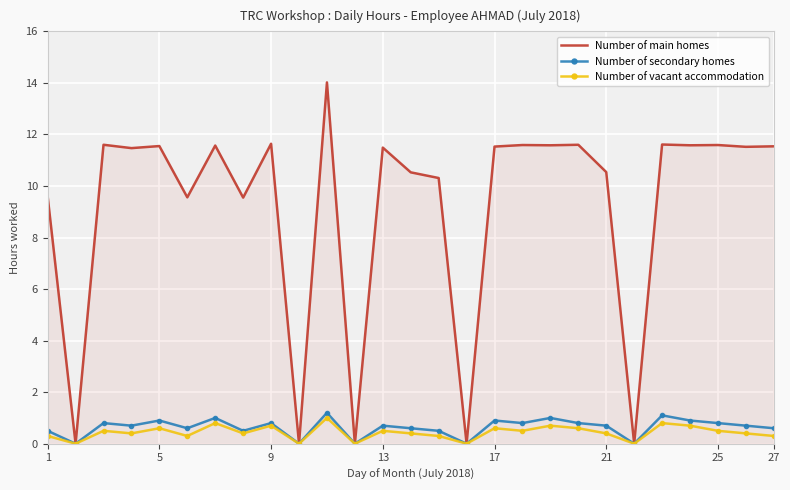

Which series has the largest range (max minus min)?

Number of main homes